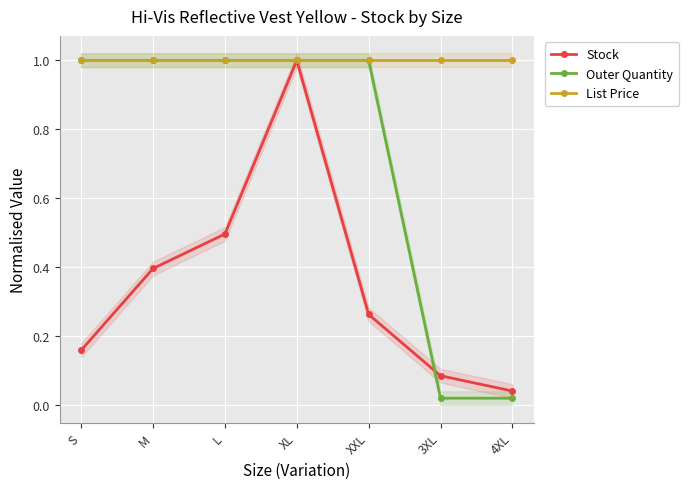

Reading left to right, list all the values displayed in this chart.

Stock: 0.2	0.4	0.5	1.0	0.3	0.1	0.0
Outer Quantity: 1.0	1.0	1.0	1.0	1.0	0.0	0.0
List Price: 1.0	1.0	1.0	1.0	1.0	1.0	1.0